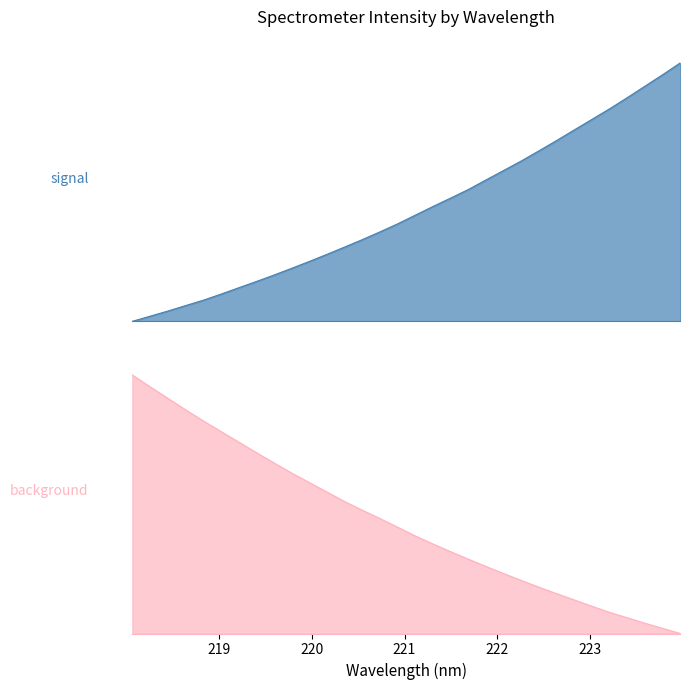

Which has a higher value, 220.1623 or 220.9264?

220.9264